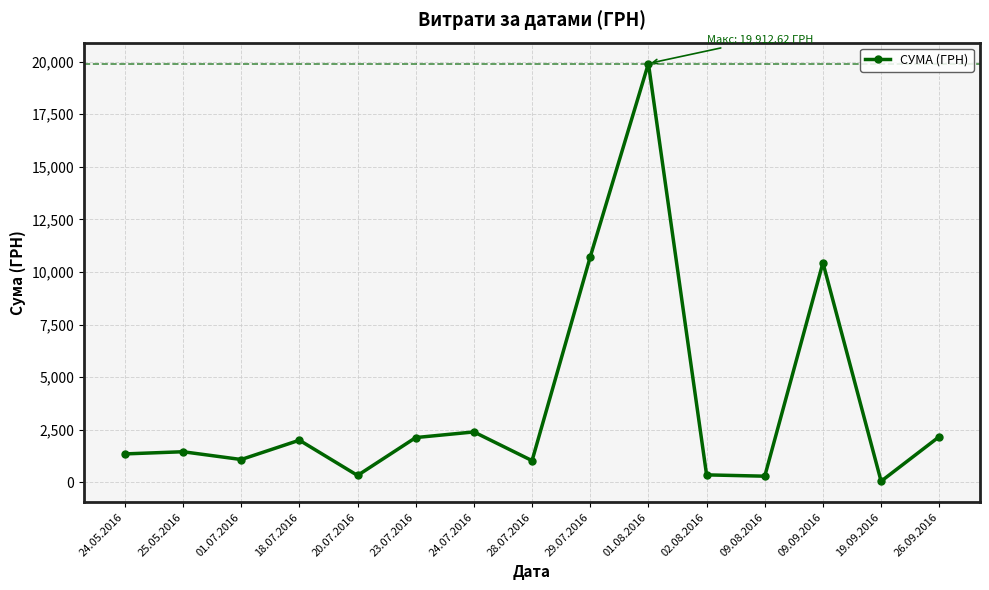

What is the maximum value shown in the chart?

19912.6